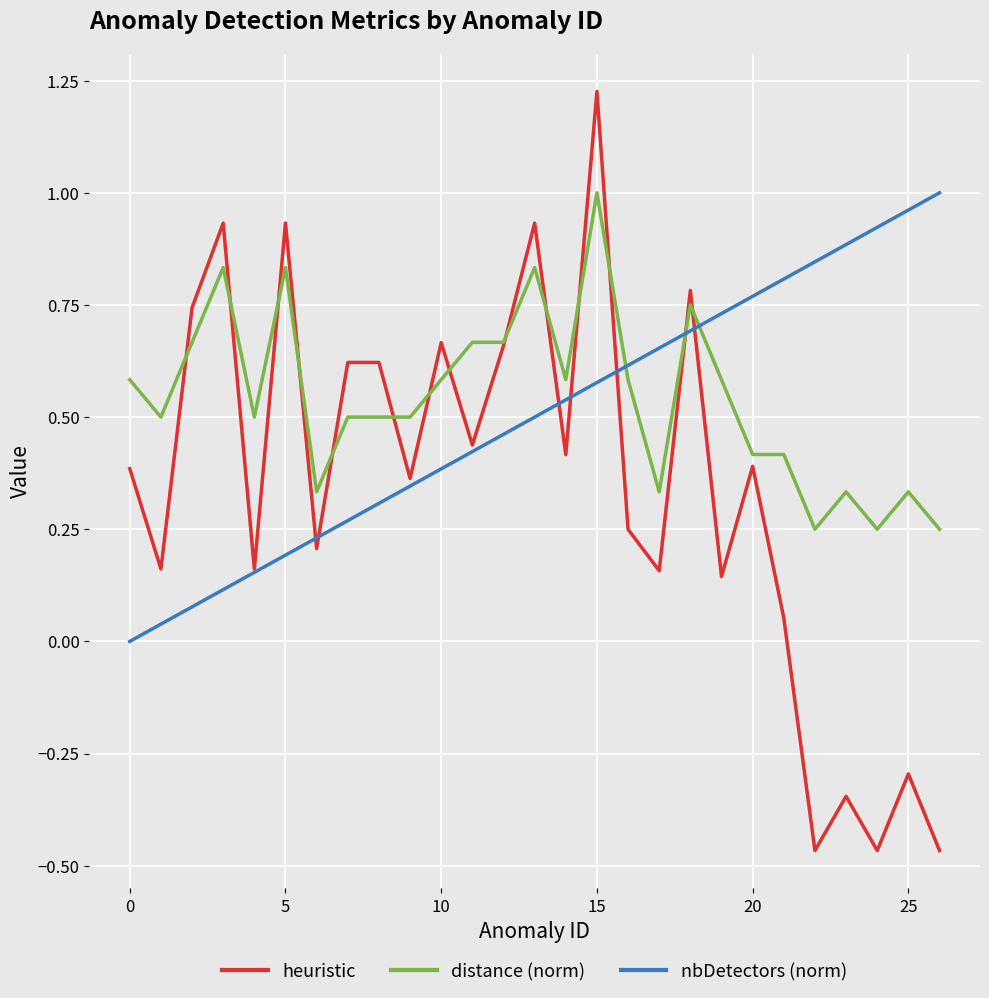

Which series has the widest spread of values?

heuristic